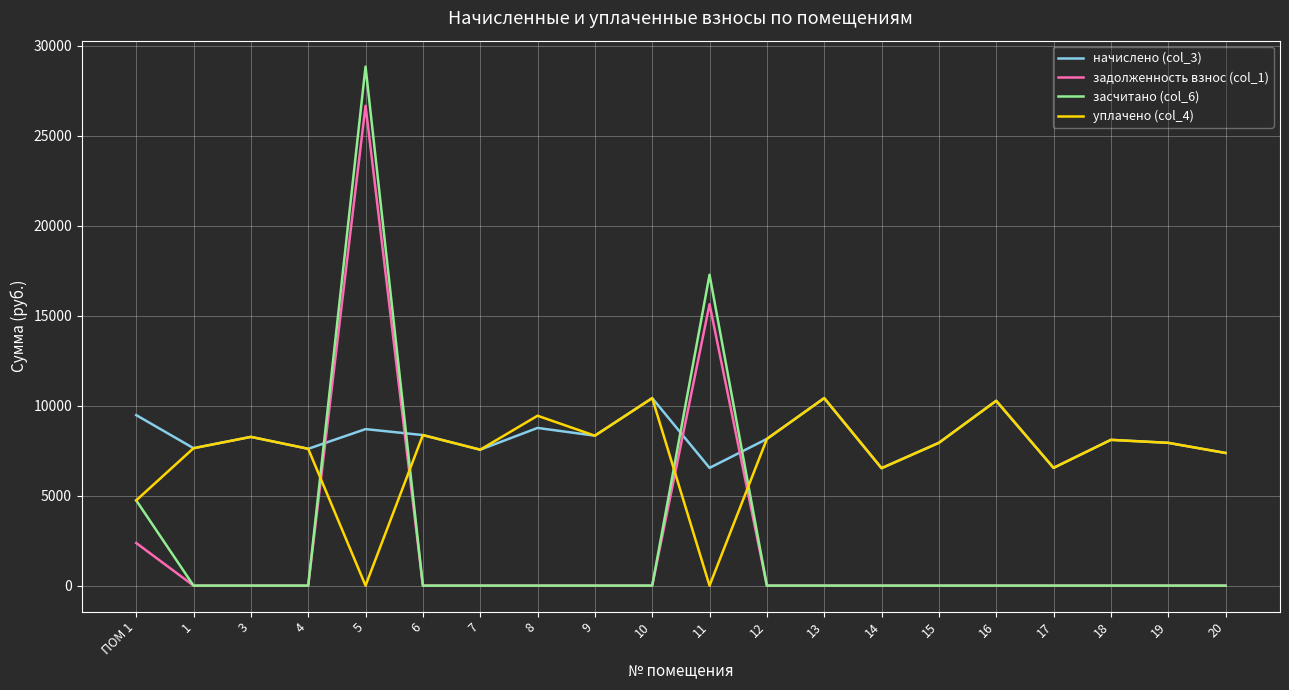

What position from the left is 7?

7